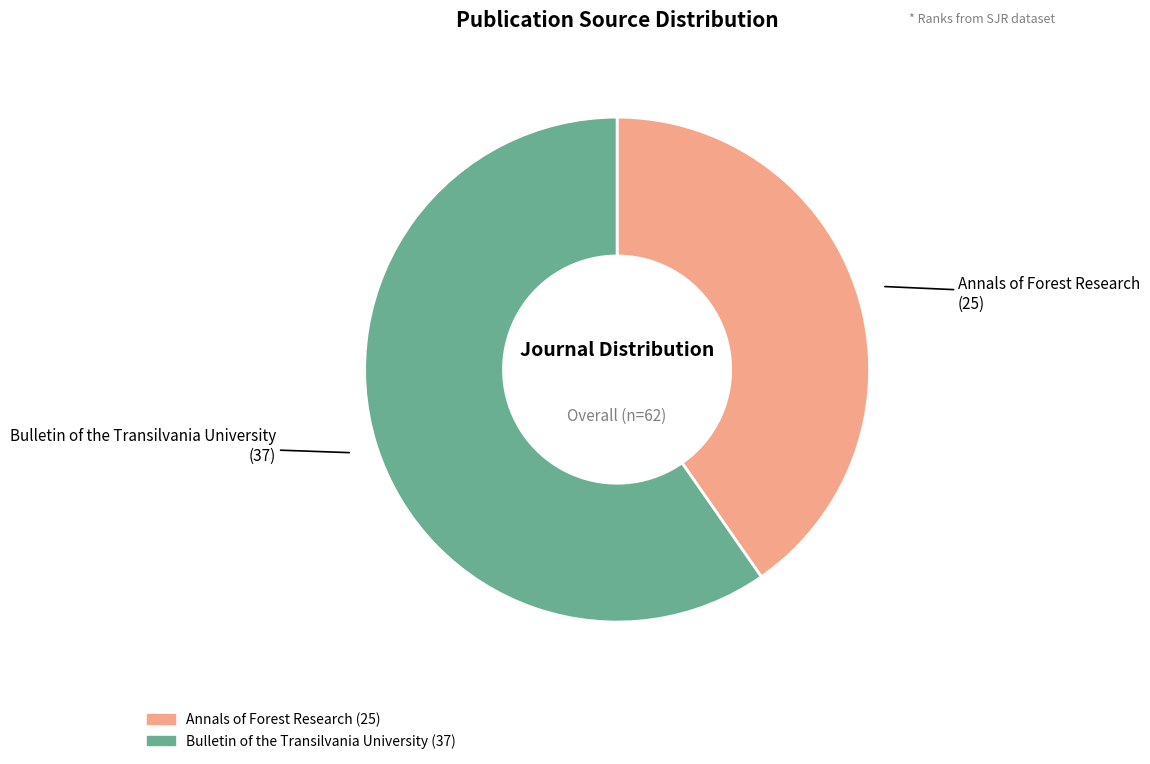

Does any single category account for the majority?

Yes